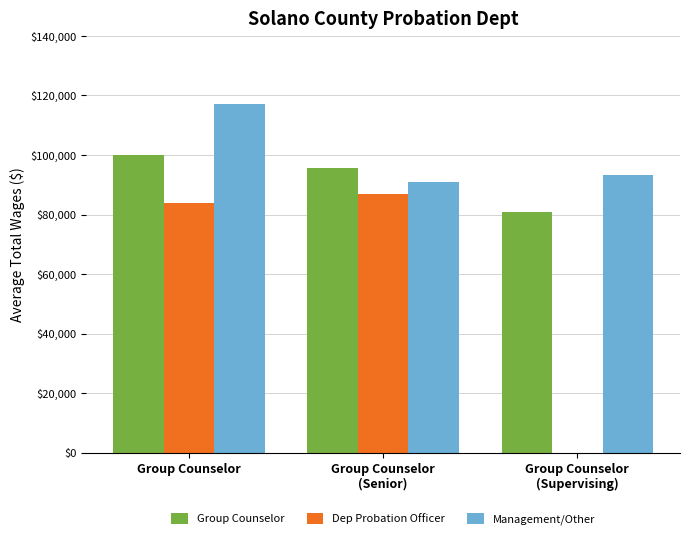

Is it true that Dep Probation Officer equals 32433.7 at Group Counselor
(Supervising)?

False